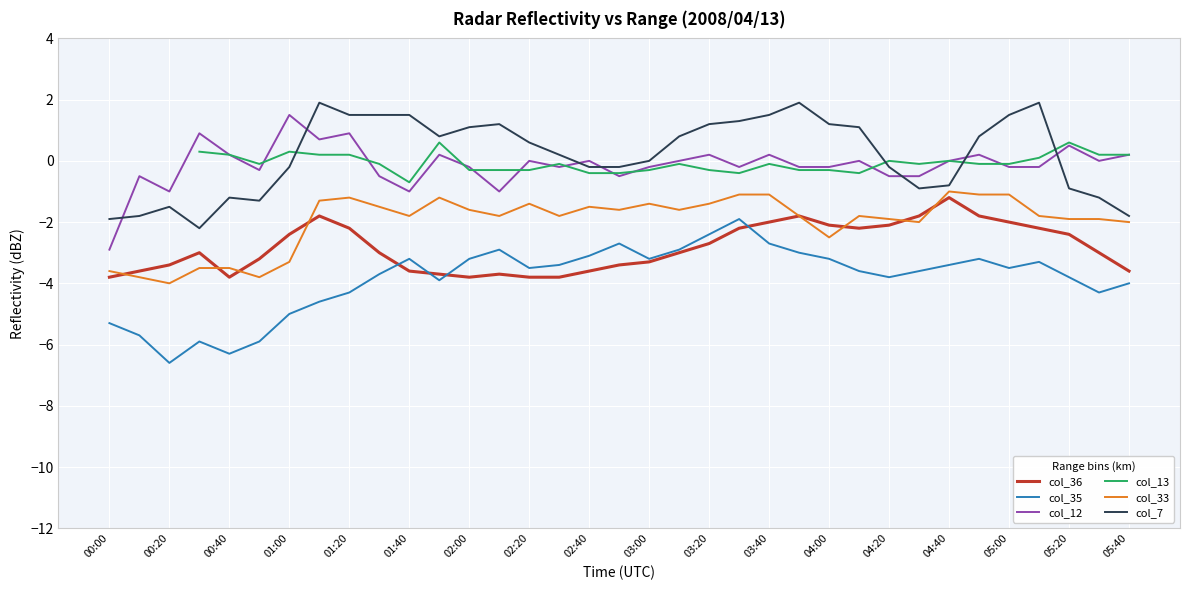

True or false: col_7 and col_35 intersect in this chart.

False